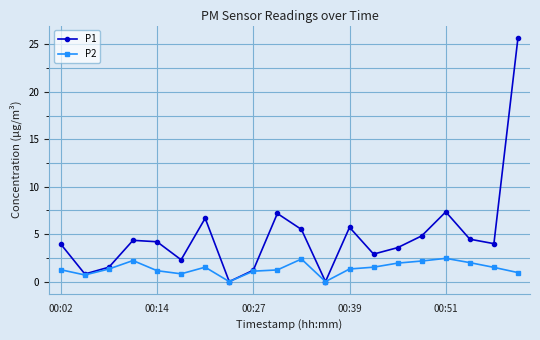

List the series in order of their peak value, lowest first.

P2, P1